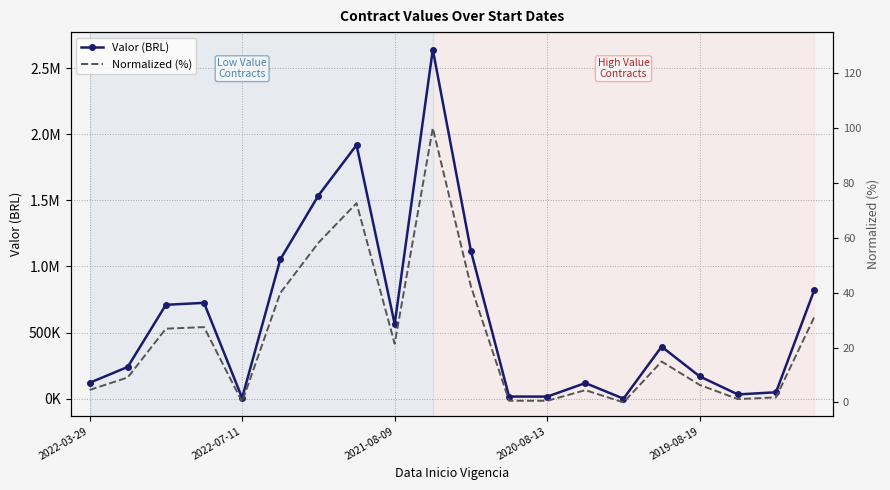

What is the sum of all Normalized (%) values?

463.6